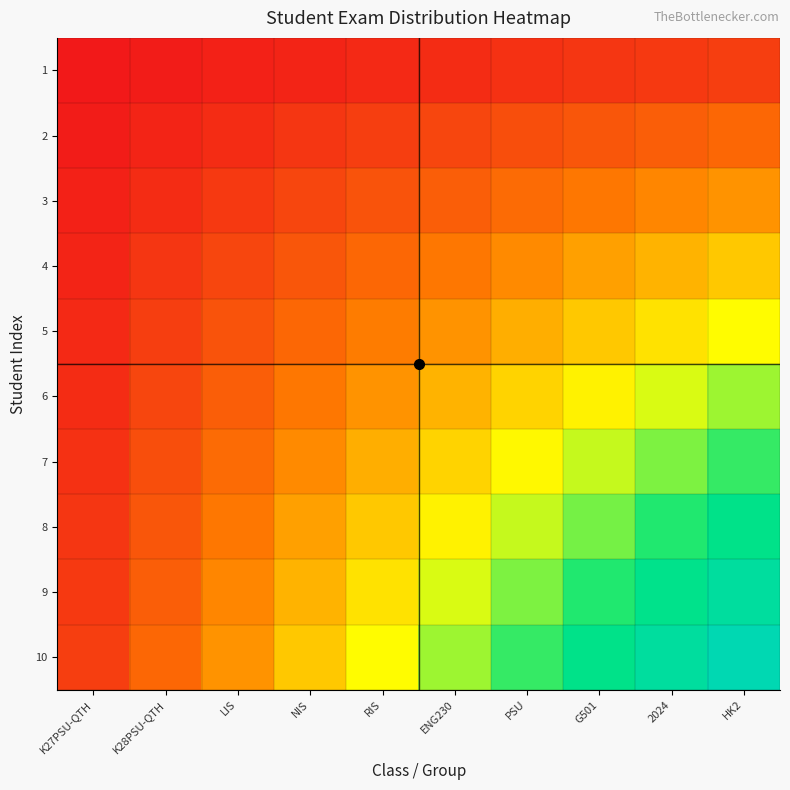

Reading right to left, what are all the values shown in this chart?

1: HK2=10	2024=9	G501=8	PSU=7	ENG230=6	RIS=5	NIS=4	LIS=3	K28PSU-QTH=2	K27PSU-QTH=1
2: HK2=20	2024=18	G501=16	PSU=14	ENG230=12	RIS=10	NIS=8	LIS=6	K28PSU-QTH=4	K27PSU-QTH=2
3: HK2=30	2024=27	G501=24	PSU=21	ENG230=18	RIS=15	NIS=12	LIS=9	K28PSU-QTH=6	K27PSU-QTH=3
4: HK2=40	2024=36	G501=32	PSU=28	ENG230=24	RIS=20	NIS=16	LIS=12	K28PSU-QTH=8	K27PSU-QTH=4
5: HK2=50	2024=45	G501=40	PSU=35	ENG230=30	RIS=25	NIS=20	LIS=15	K28PSU-QTH=10	K27PSU-QTH=5
6: HK2=60	2024=54	G501=48	PSU=42	ENG230=36	RIS=30	NIS=24	LIS=18	K28PSU-QTH=12	K27PSU-QTH=6
7: HK2=70	2024=63	G501=56	PSU=49	ENG230=42	RIS=35	NIS=28	LIS=21	K28PSU-QTH=14	K27PSU-QTH=7
8: HK2=80	2024=72	G501=64	PSU=56	ENG230=48	RIS=40	NIS=32	LIS=24	K28PSU-QTH=16	K27PSU-QTH=8
9: HK2=90	2024=81	G501=72	PSU=63	ENG230=54	RIS=45	NIS=36	LIS=27	K28PSU-QTH=18	K27PSU-QTH=9
10: HK2=100	2024=90	G501=80	PSU=70	ENG230=60	RIS=50	NIS=40	LIS=30	K28PSU-QTH=20	K27PSU-QTH=10